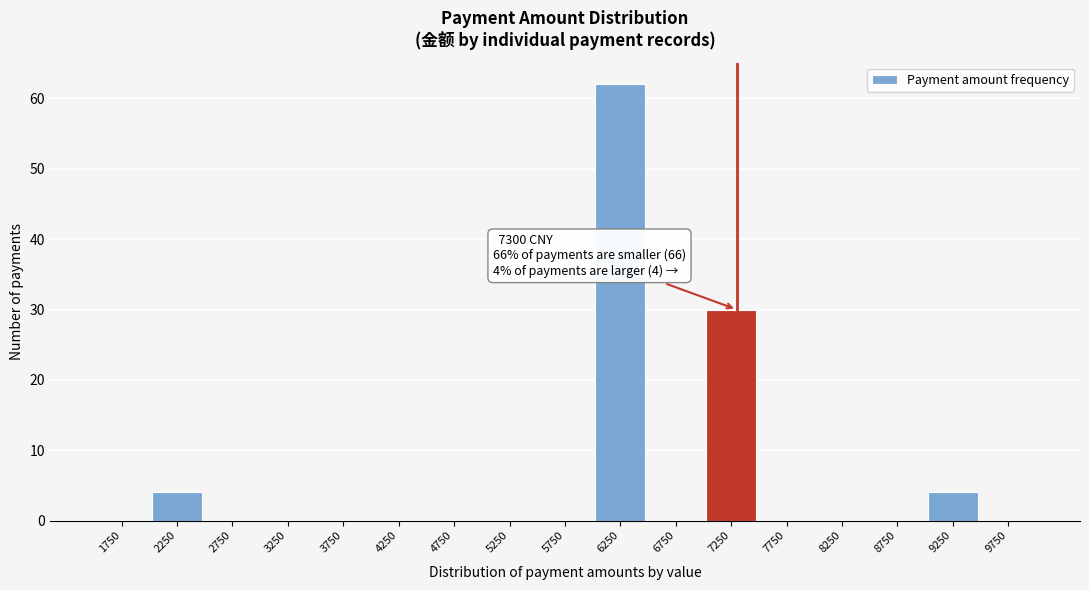

Over which range of the x-axis is the bar tallest?

6000 to 6500